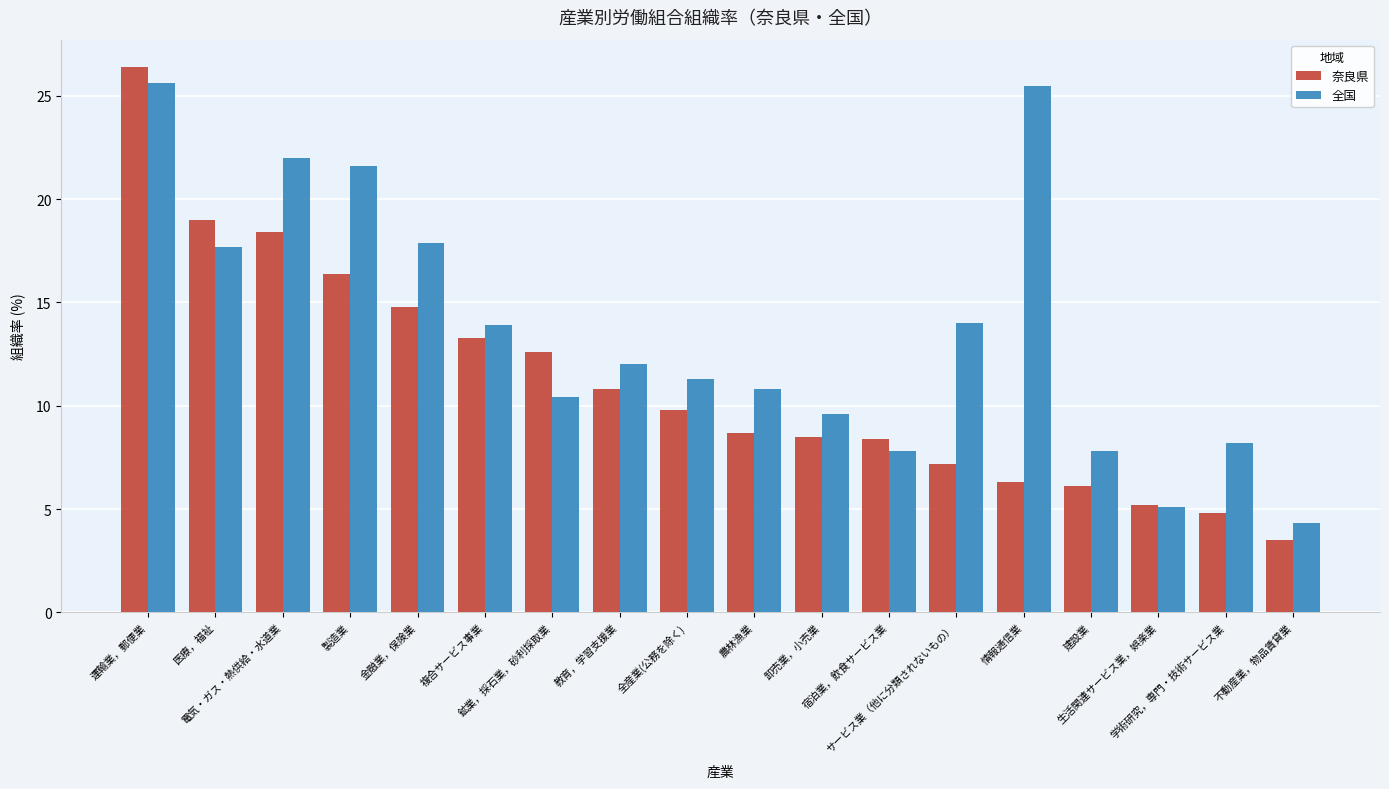

How many data points in 奈良県 are above 9?

9